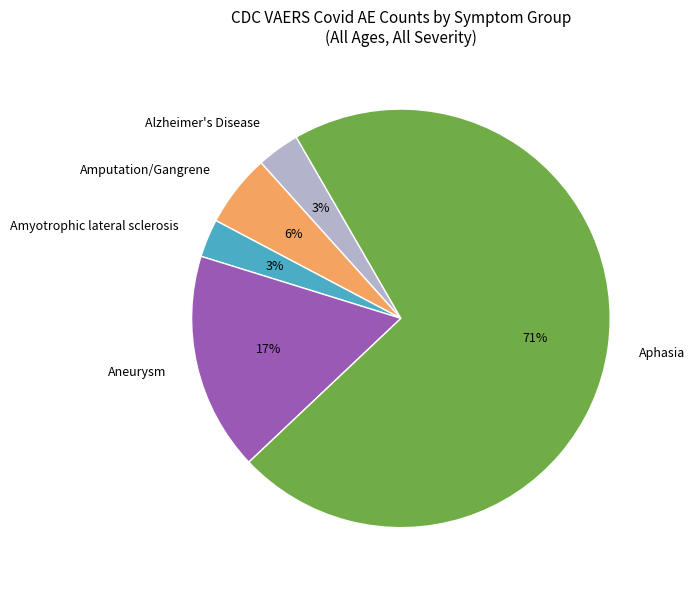

The Alzheimer's Disease slice represents 3% of the pie. True or false?

True